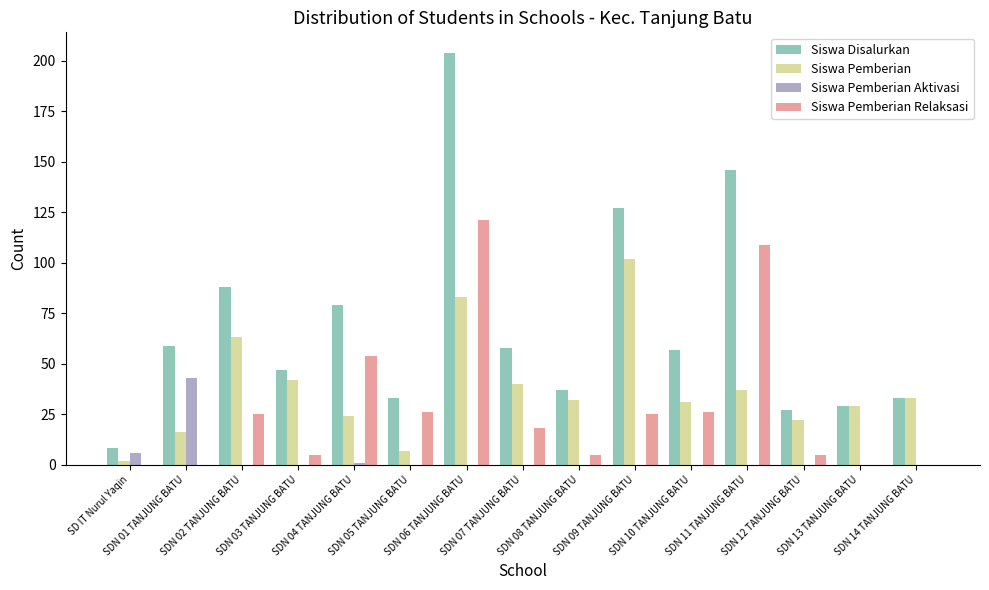

How many groups of bars are there?

15